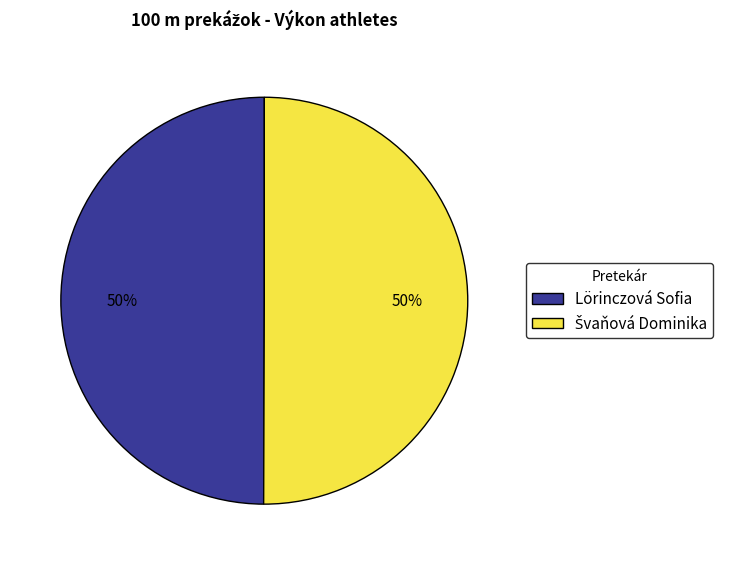

To the nearest percent, what portion does Lörinczová Sofia represent?

50%